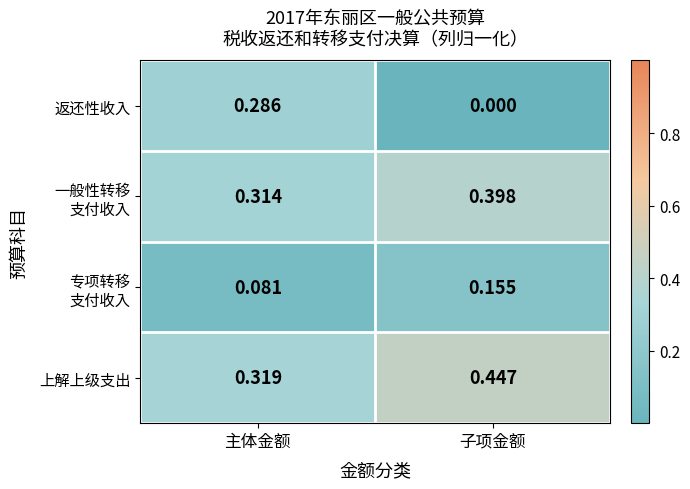

Which series has the largest total across all categories?

上解上级支出